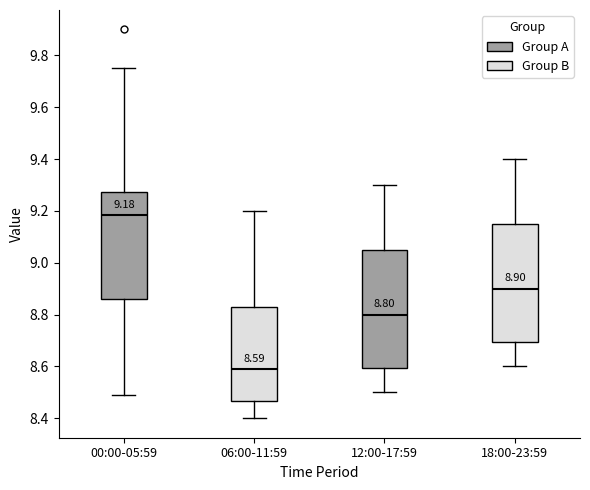

Which box's median line is the lowest?

06:00-11:59